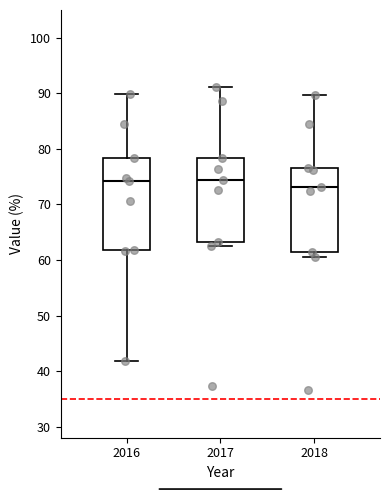

Reading left to right, transcribe this box plot: for each box, give where its median line is, the range the box spans, and where its two whiskers end, as read against the y-axis. The values are not printed on the chart, so give them approximately, as read against the axis.

2016: median 74, box 62 to 78, whiskers 42 to 90
2017: median 74, box 63 to 78, whiskers 63 (just below the box's lower edge) to 91
2018: median 73, box 62 to 77, whiskers 61 to 90